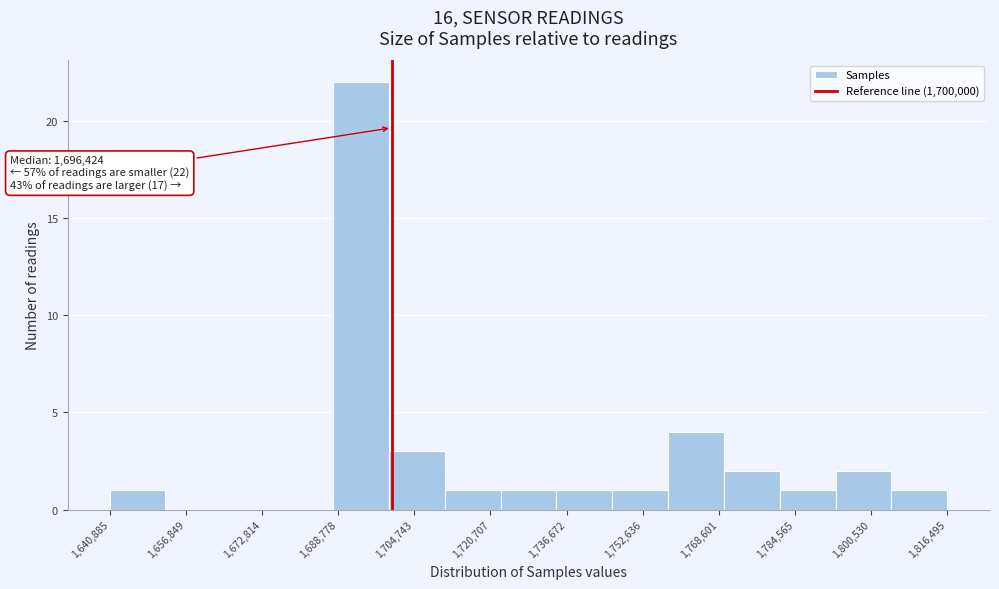

Over which range of the x-axis is the bar tallest?

1688000 to 1700000